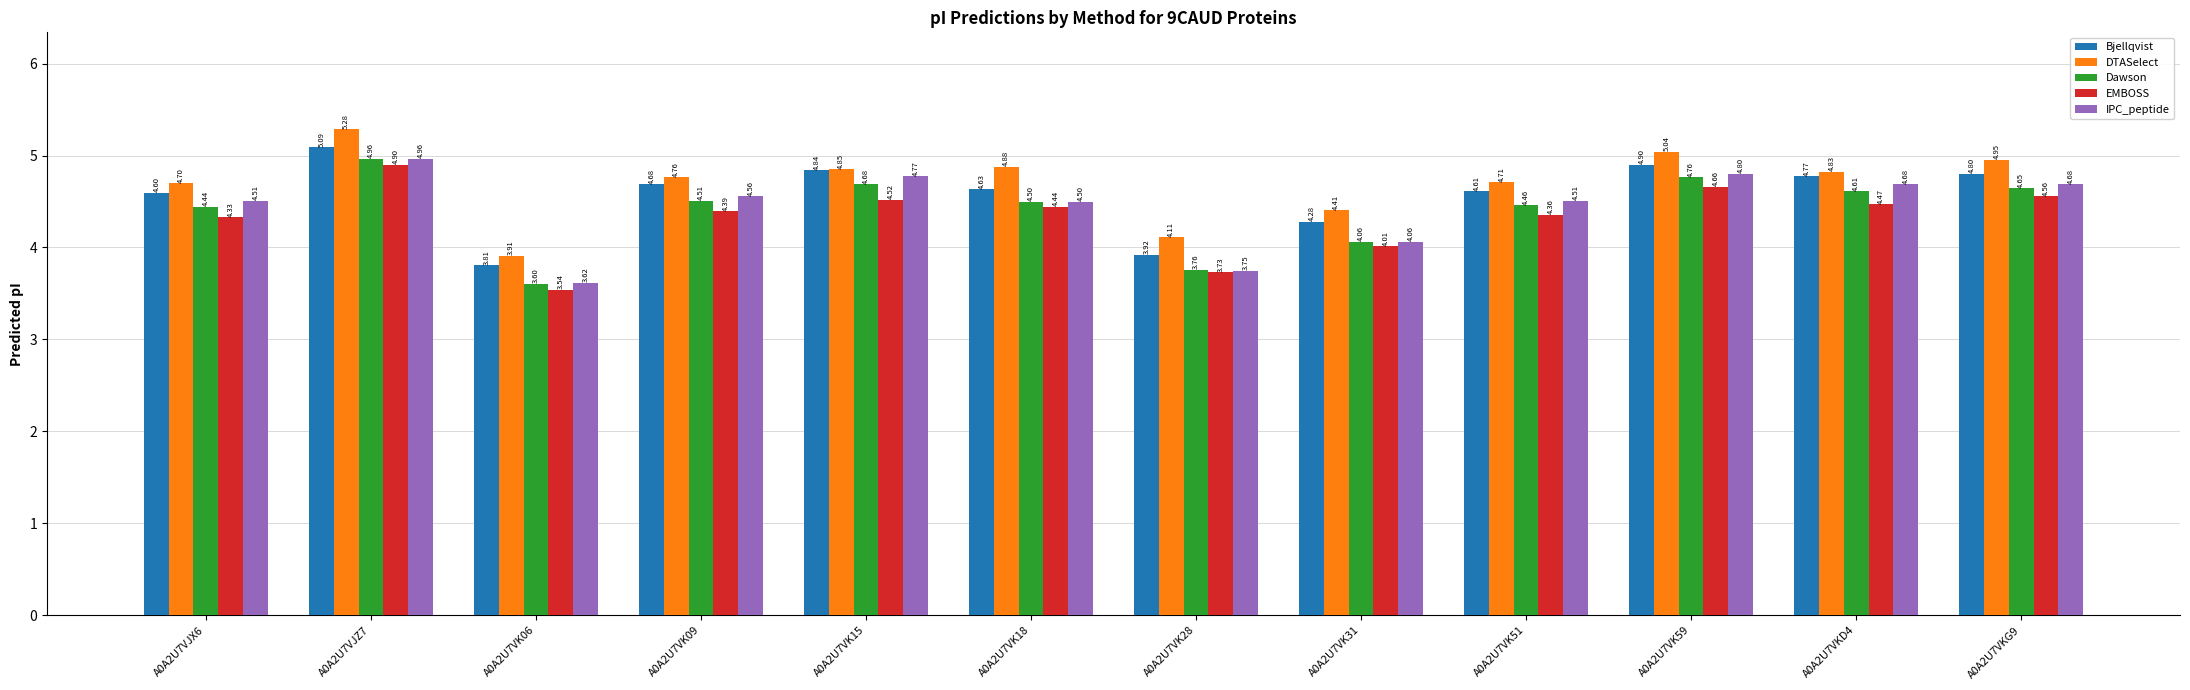

How many bars are there in each group?

5